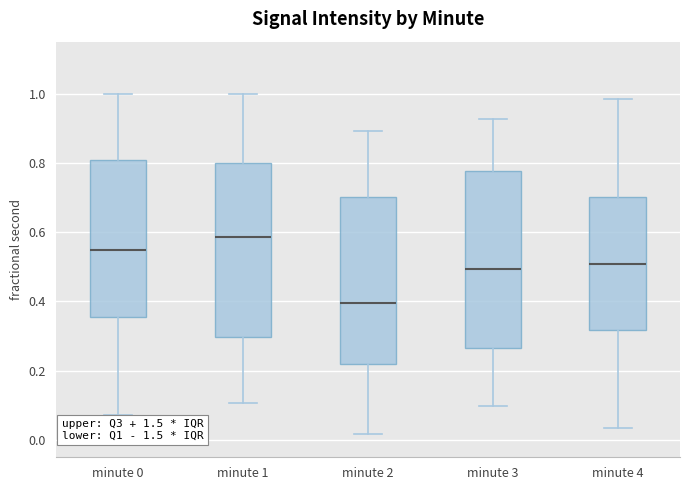

Which box's median line is the highest?

minute 1